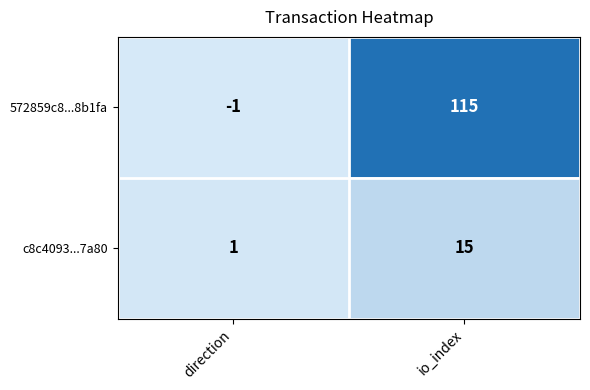

Which series has the largest range (max minus min)?

572859c8...8b1fa